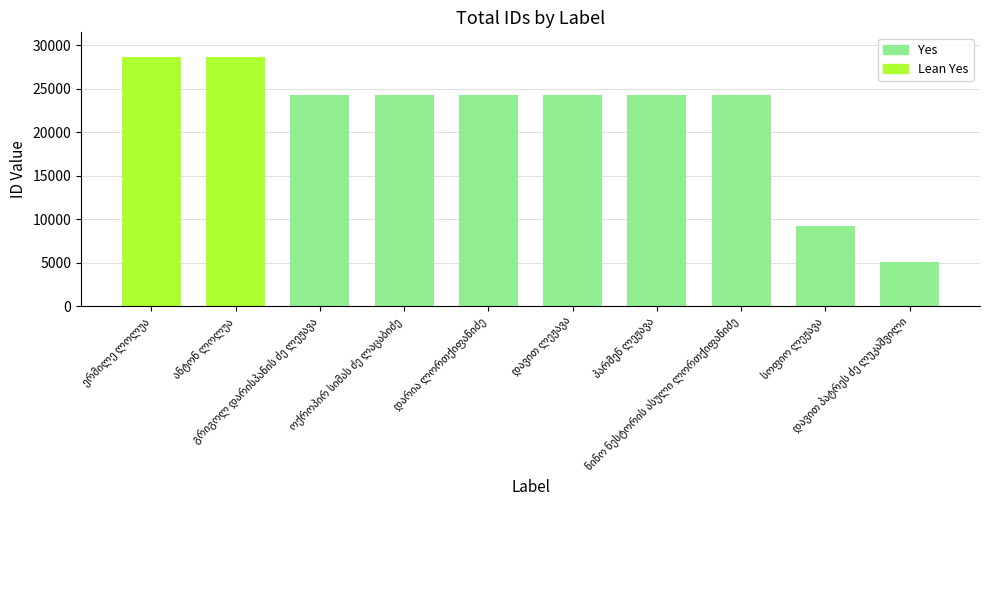

What is the value of the 2nd bar from the left?

28627